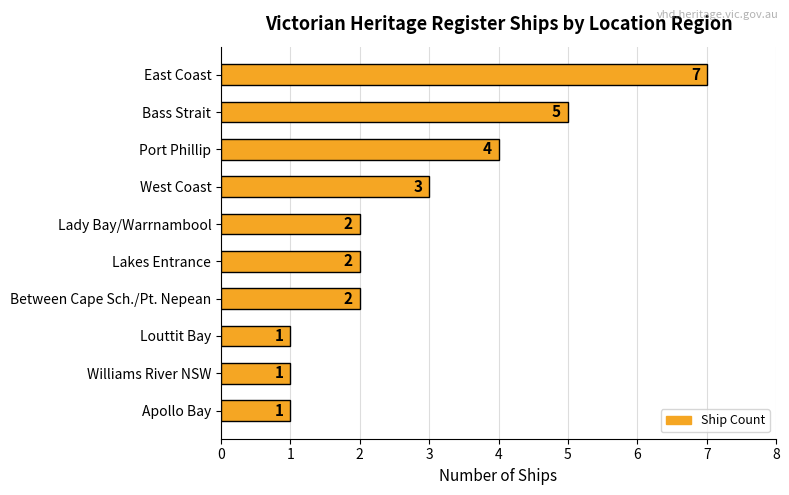

What position from the top is Between Cape Sch./Pt. Nepean?

7